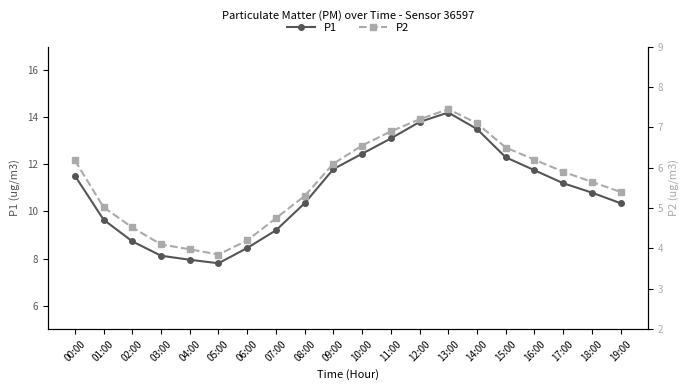

Is it true that P1 equals 11.5 at 00:00?

True